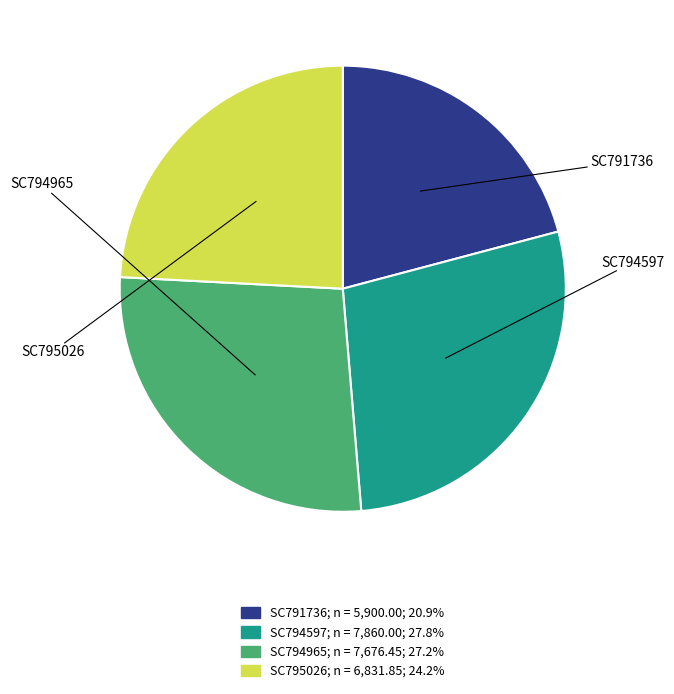

Is there any slice that represents more than half of the pie?

No